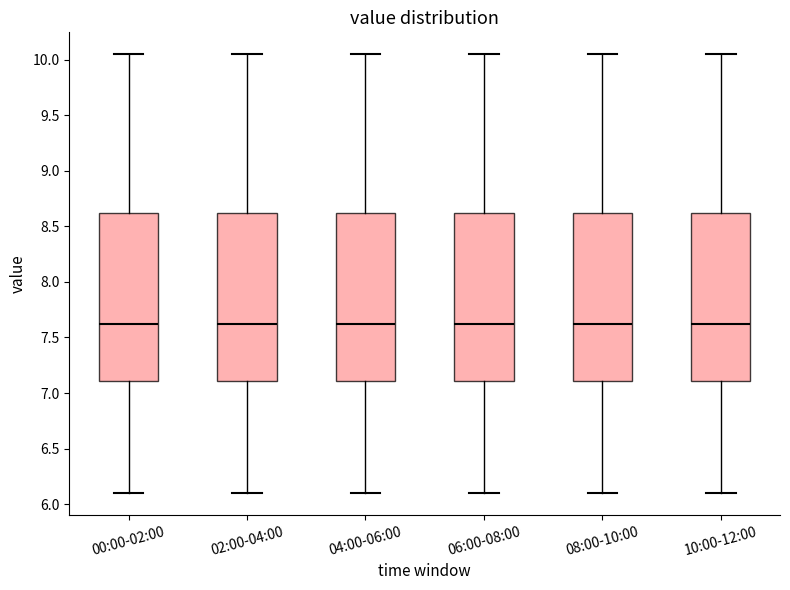

Reading left to right, read every box against the y-axis: the position of its median line, the range the box covers, and the ends of its whiskers. The values are not printed on the chart, so give them approximately, as read against the axis.

00:00-02:00: median 7.65, box 7.10 to 8.60, whiskers 6.10 to 10.05
02:00-04:00: median 7.65, box 7.10 to 8.60, whiskers 6.10 to 10.05
04:00-06:00: median 7.65, box 7.10 to 8.60, whiskers 6.10 to 10.05
06:00-08:00: median 7.65, box 7.10 to 8.60, whiskers 6.10 to 10.05
08:00-10:00: median 7.65, box 7.10 to 8.60, whiskers 6.10 to 10.05
10:00-12:00: median 7.65, box 7.10 to 8.60, whiskers 6.10 to 10.05